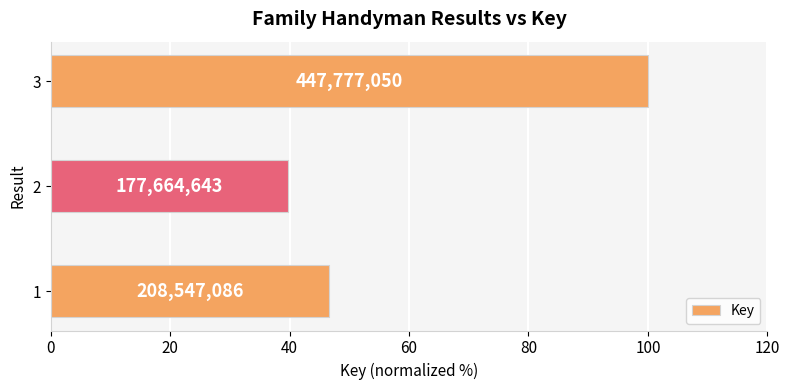

How many bars are there in total?

3